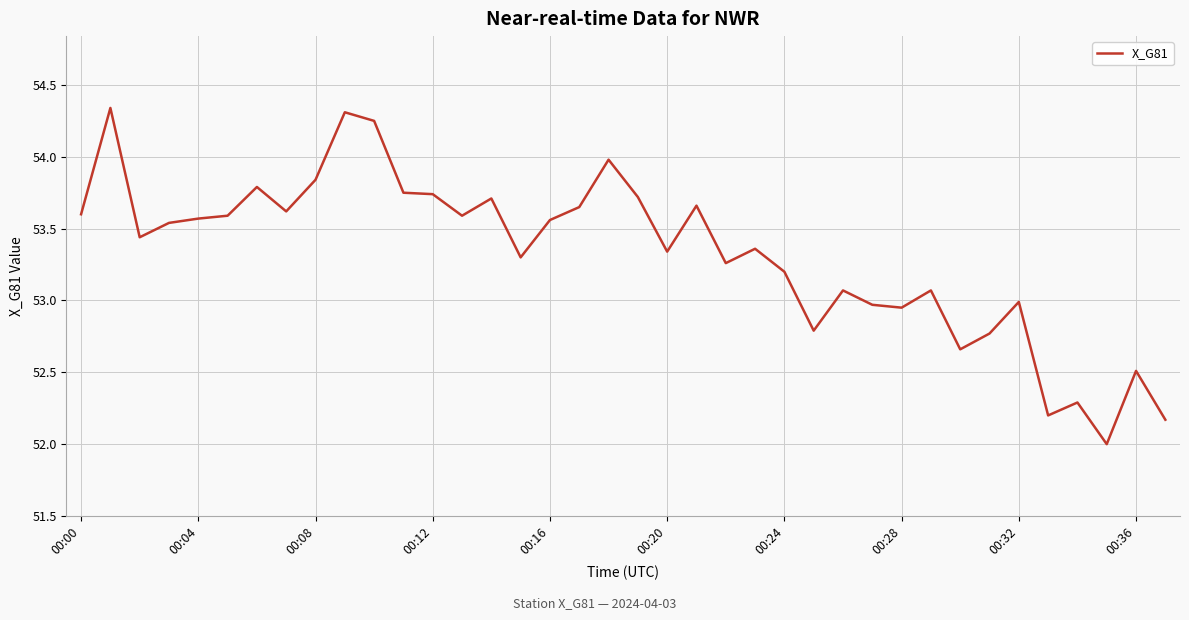

What is the minimum value shown in the chart?

52.0